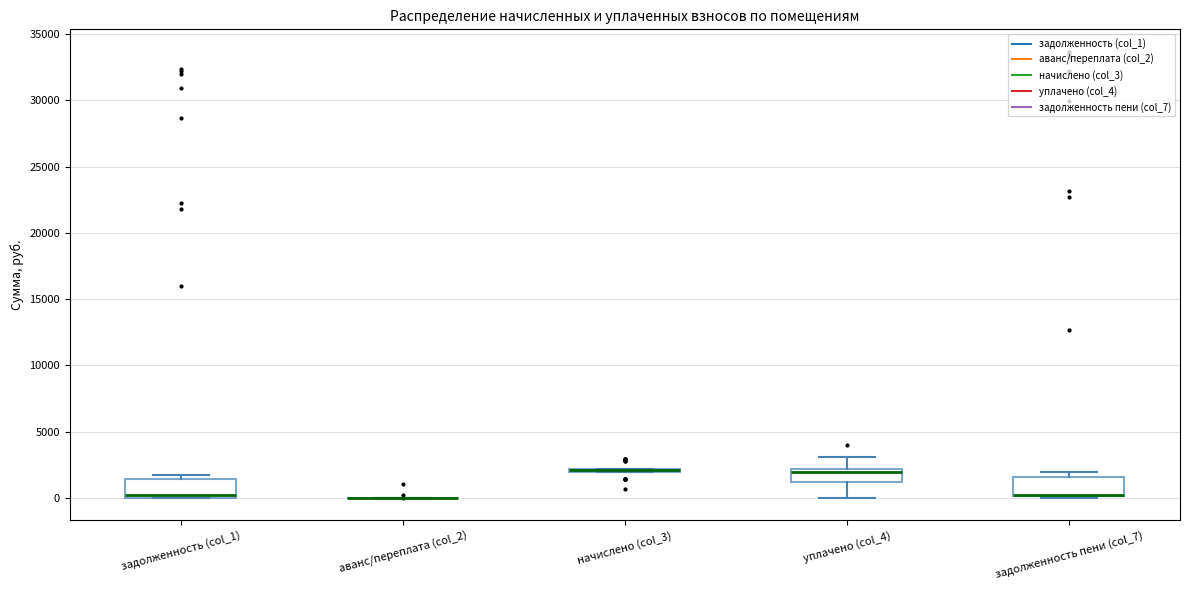

Reading left to right, transcribe this box plot: for each box, give where its median line is, the range the box spans, and where its two whiskers end, as read against the y-axis. The values are not printed on the chart, so give them approximately, as read against the axis.

задолженность (col_1): median 0 (just above the box's lower edge), box 0 to 1500, whiskers 0 to 2000
аванс/переплата (col_2): box collapsed to a line at 0, whiskers 0 to 0
начислено (col_3): box collapsed to a line at 2000, whiskers 2000 to 2000
уплачено (col_4): median 2000 (just below the box's upper edge), box 1000 to 2000, whiskers 0 to 3000
задолженность пени (col_7): median 0 (drawn on the box's lower edge), box 0 to 1500, whiskers 0 to 2000